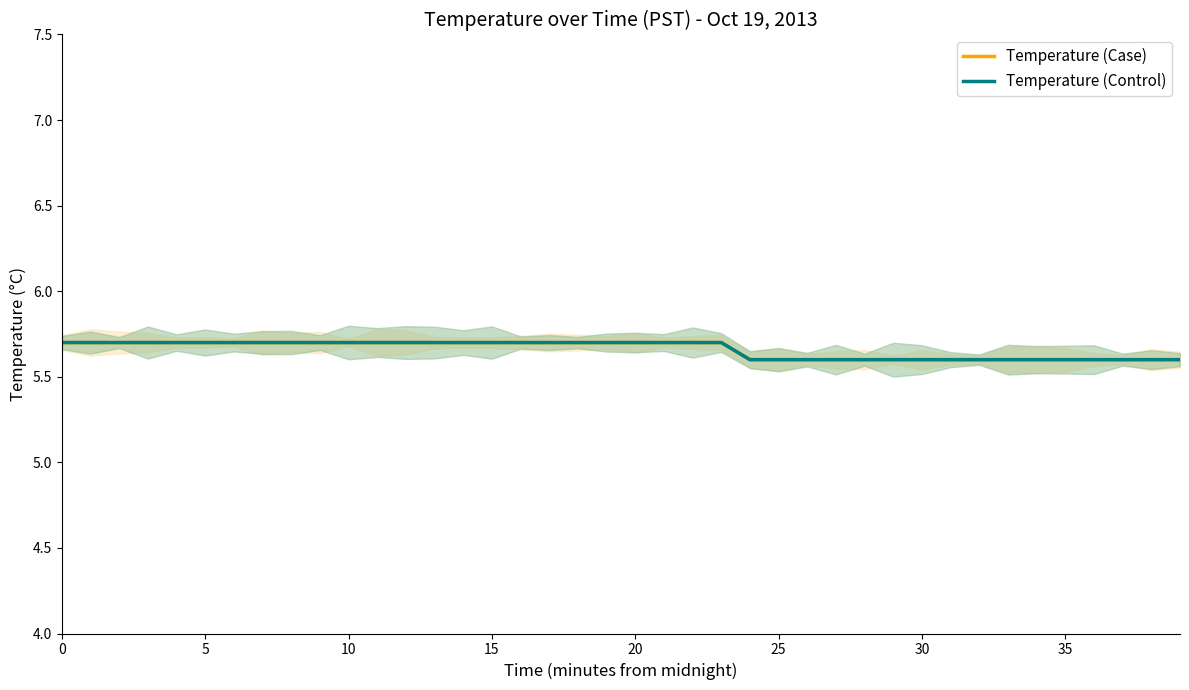

What are all the series names shown in the legend?

Temperature (Case), Temperature (Control)